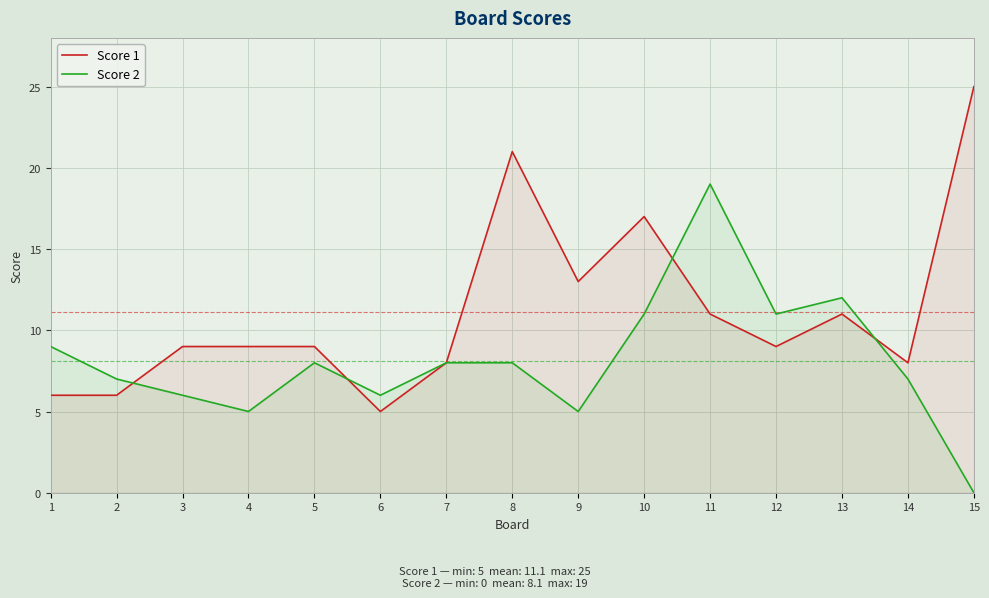

How many series are shown in this chart?

2